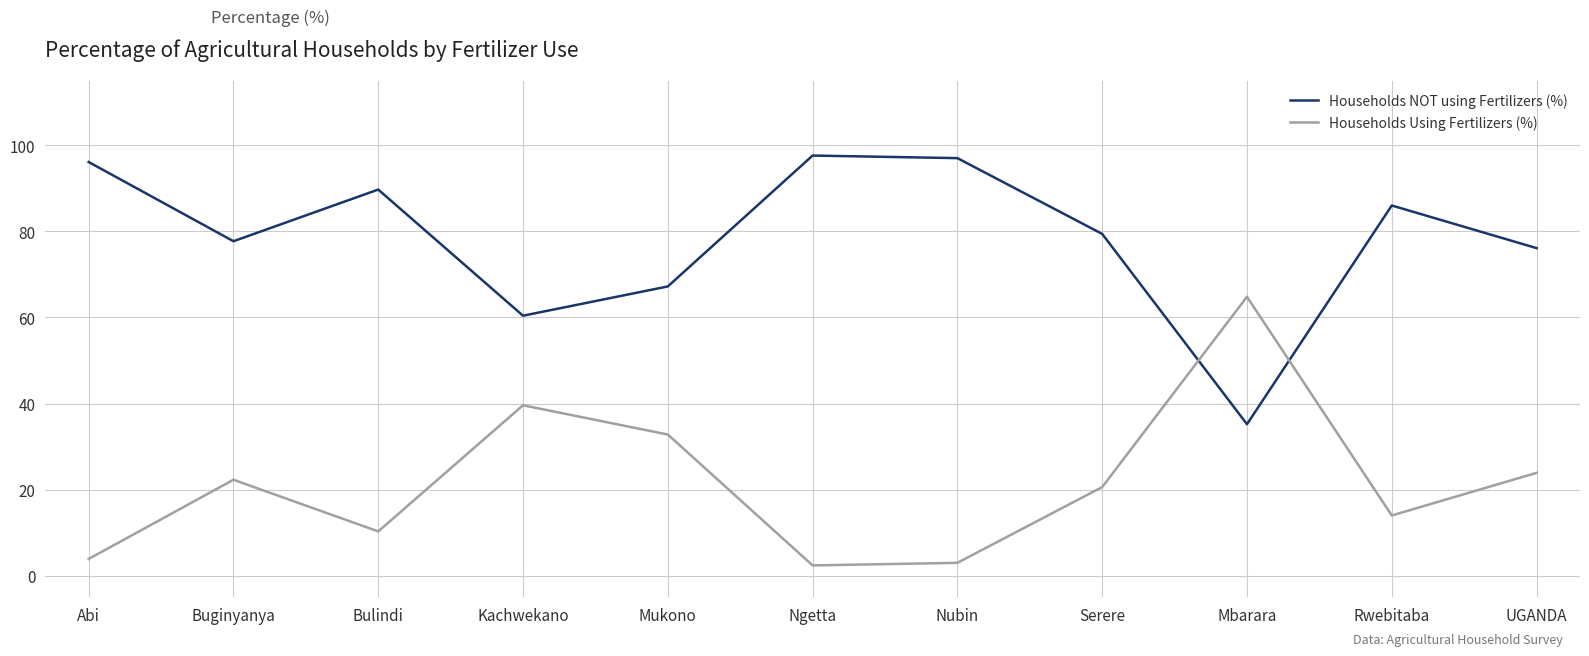

At Nubin, list the series in order from smallest to largest.

Households Using Fertilizers (%), Households NOT using Fertilizers (%)